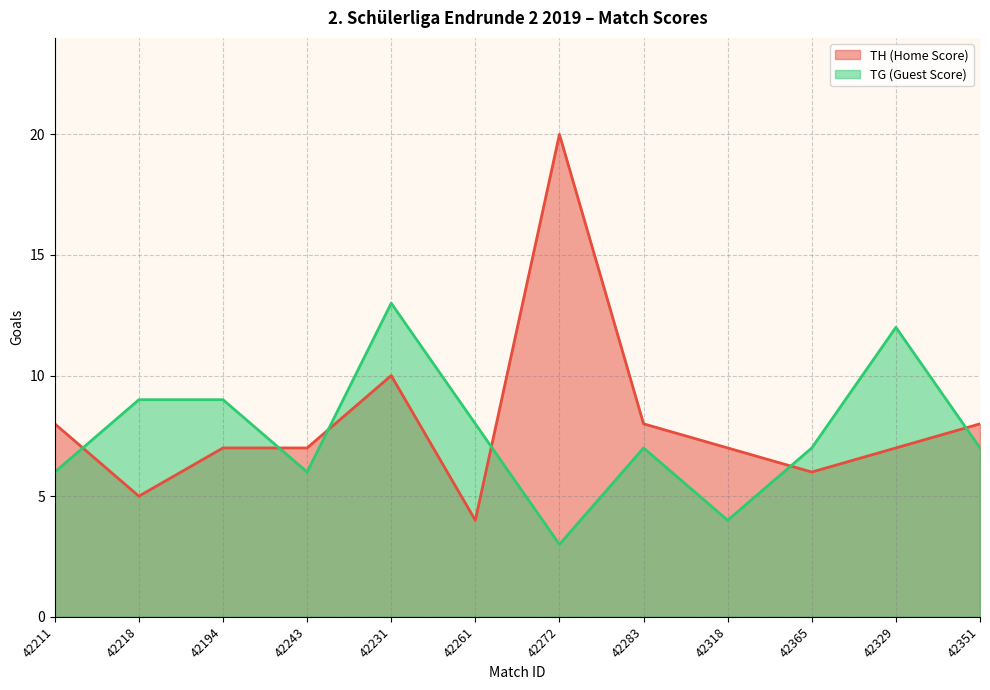

What is the lowest value of the TH (Home Score) series?

4